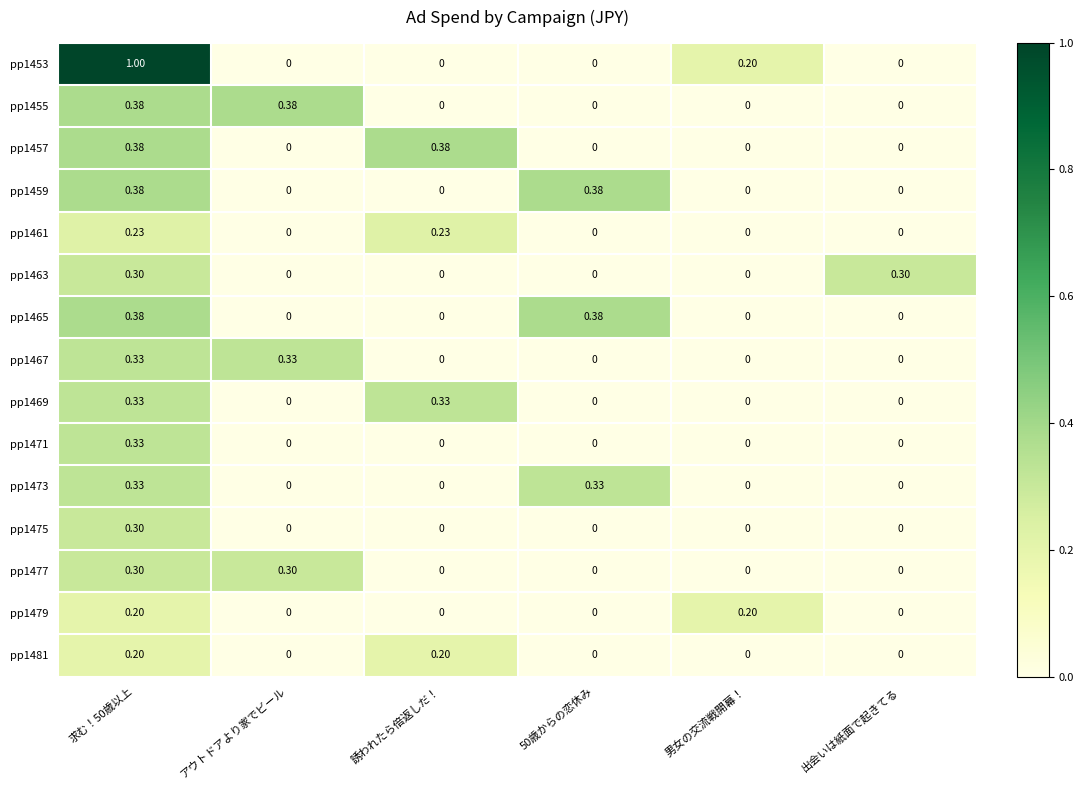

Between 誘われたら倍返しだ！ and 求む！50歳以上, which is larger?

求む！50歳以上